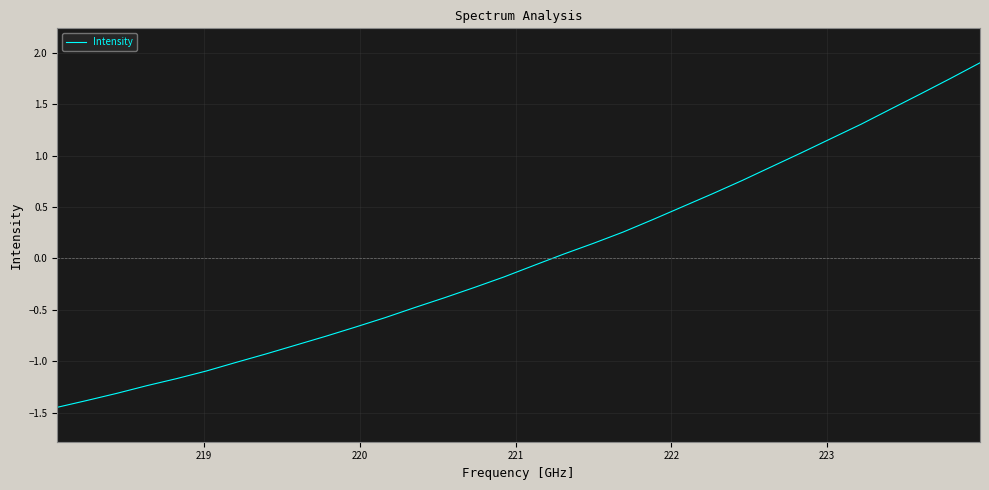

What is the difference between the maximum and minimum values?

3.4